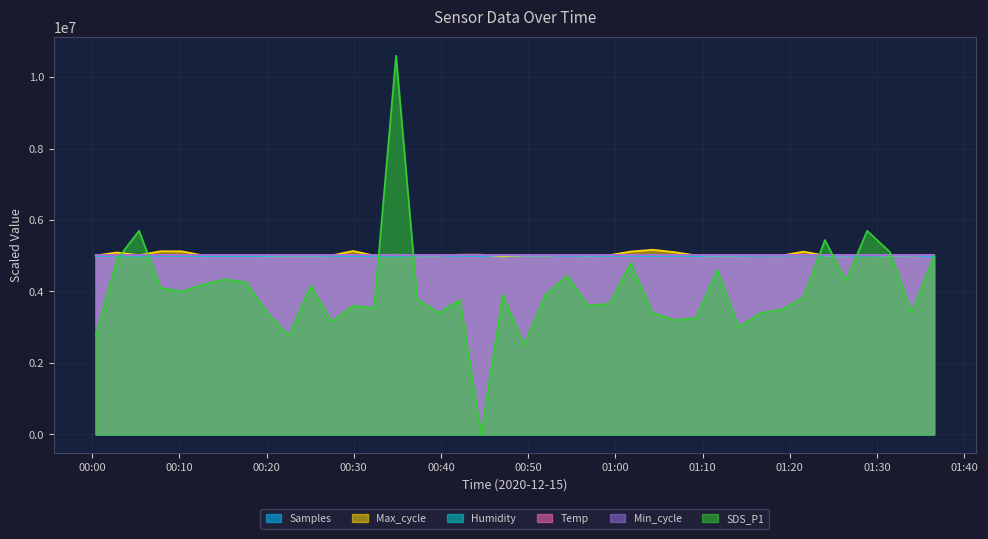

What is the maximum value shown in the chart?

10600000.0